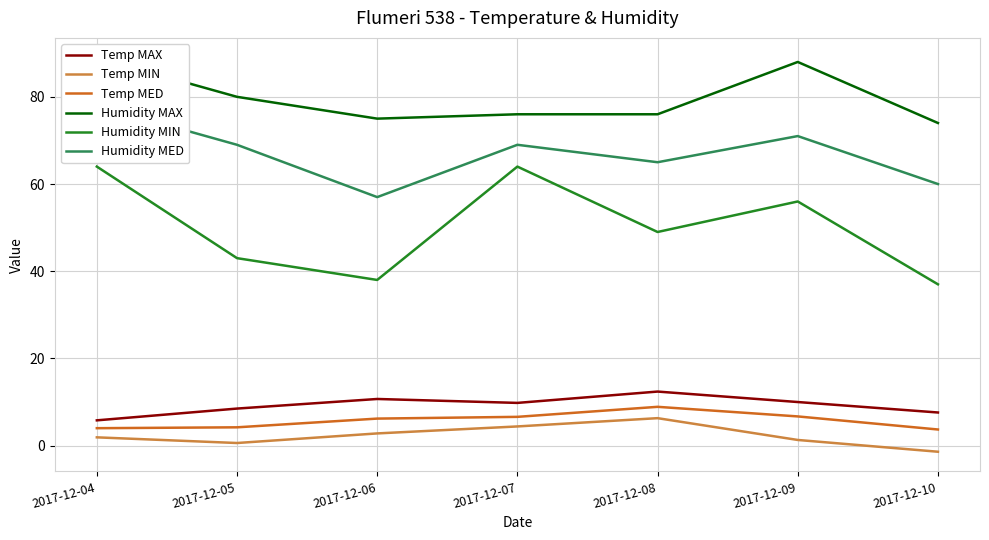

How many values in the Humidity MAX series are below 76?

2